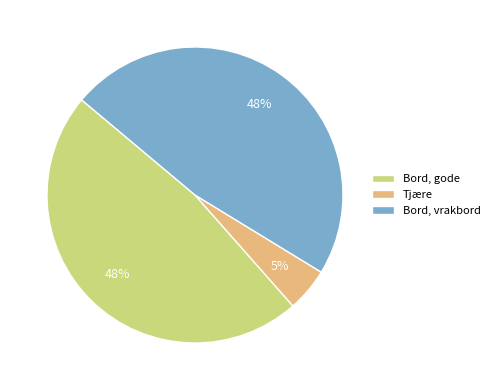

Which has a higher value, Bord, vrakbord or Tjære?

Bord, vrakbord